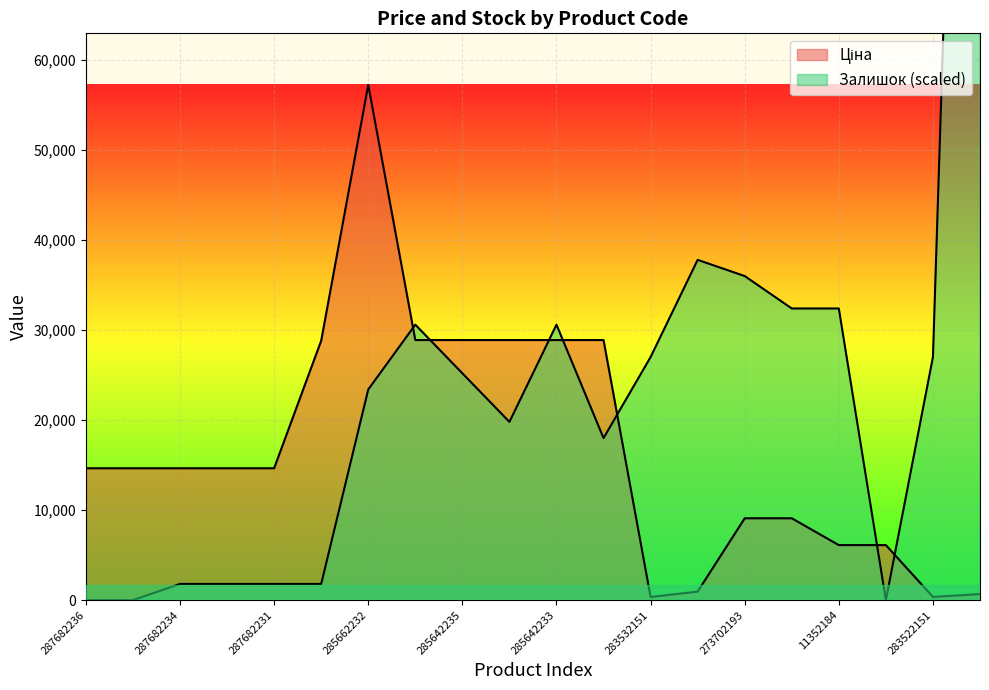

Where is the first local minimum for Ціна?

283532151